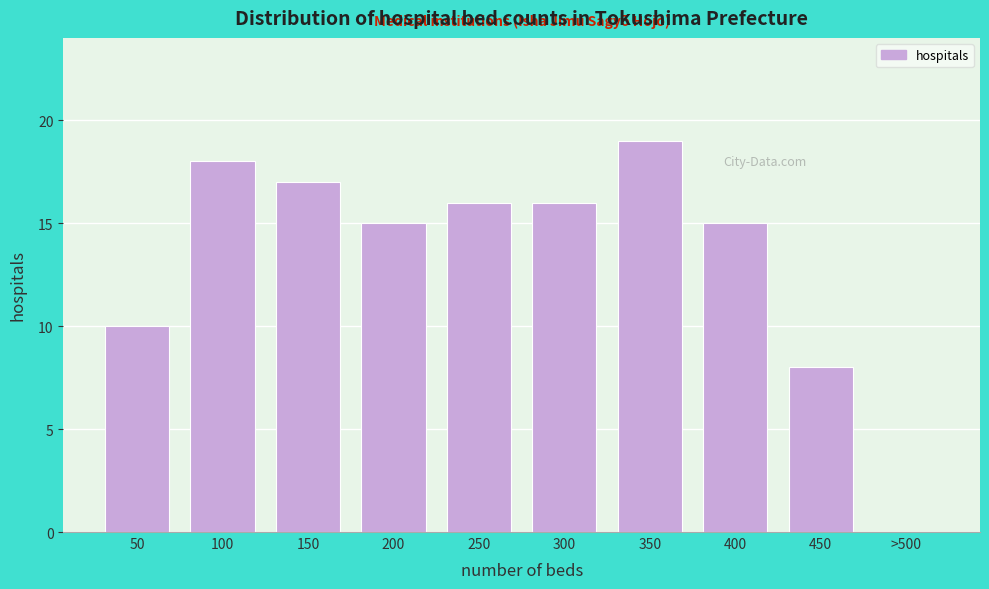

Reading left to right, transcribe all the data shown in this chart.

50=10	100=18	150=17	200=15	250=16	300=16	350=19	400=15	450=8	>500=0